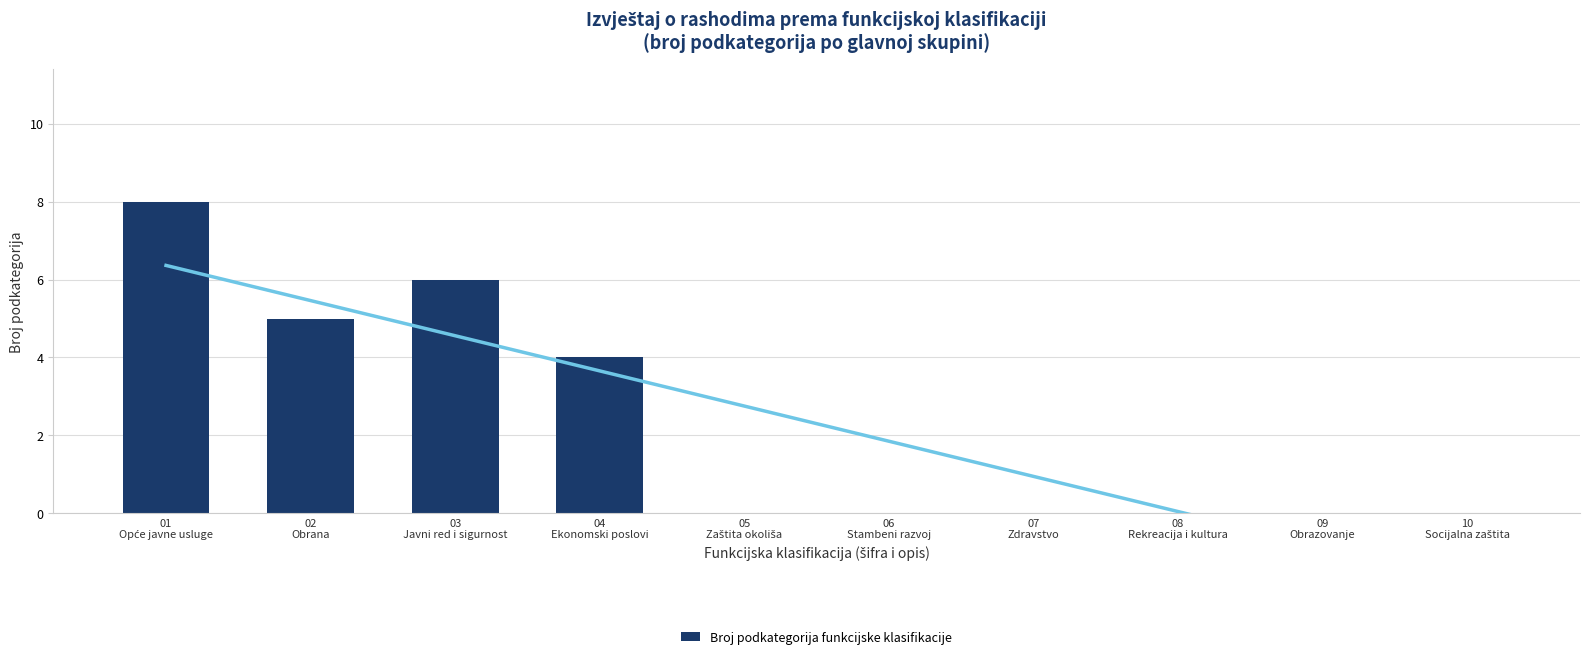

Rank the categories by value from highest to lowest.

01
Opće javne usluge, 03
Javni red i sigurnost, 02
Obrana, 04
Ekonomski poslovi, 05
Zaštita okoliša, 06
Stambeni razvoj, 07
Zdravstvo, 08
Rekreacija i kultura, 09
Obrazovanje, 10
Socijalna zaštita